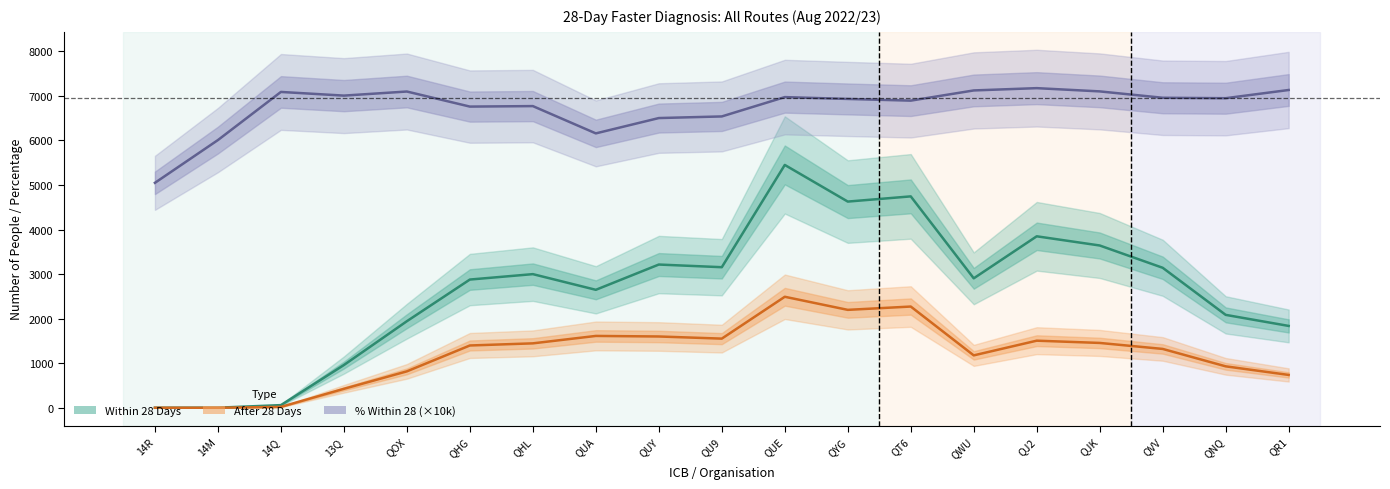

True or false: Within 28 Days has more than 1 interior local peaks.

True